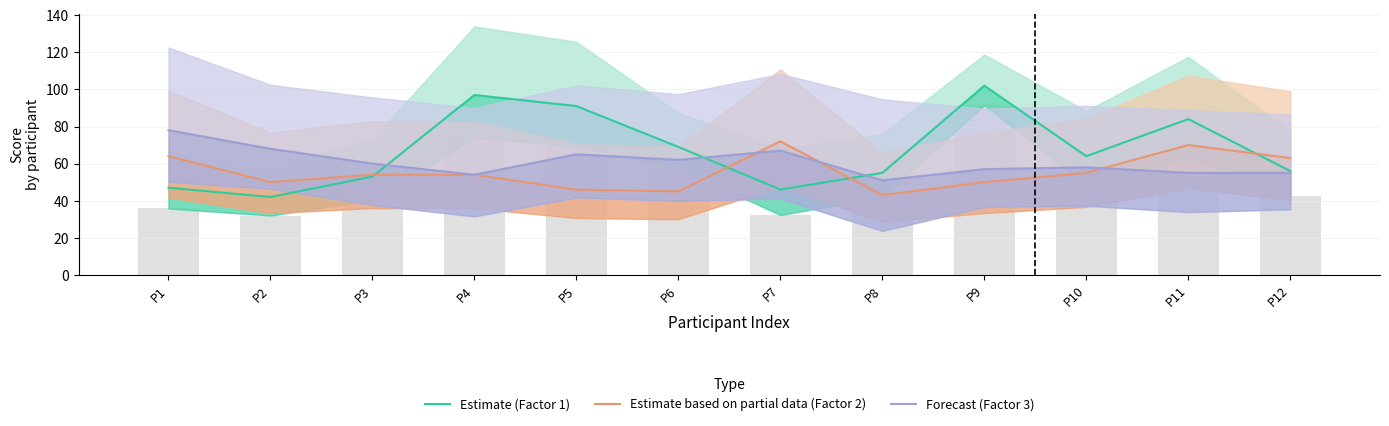

Is it true that Forecast (Factor 3) equals 34 at P12?

False